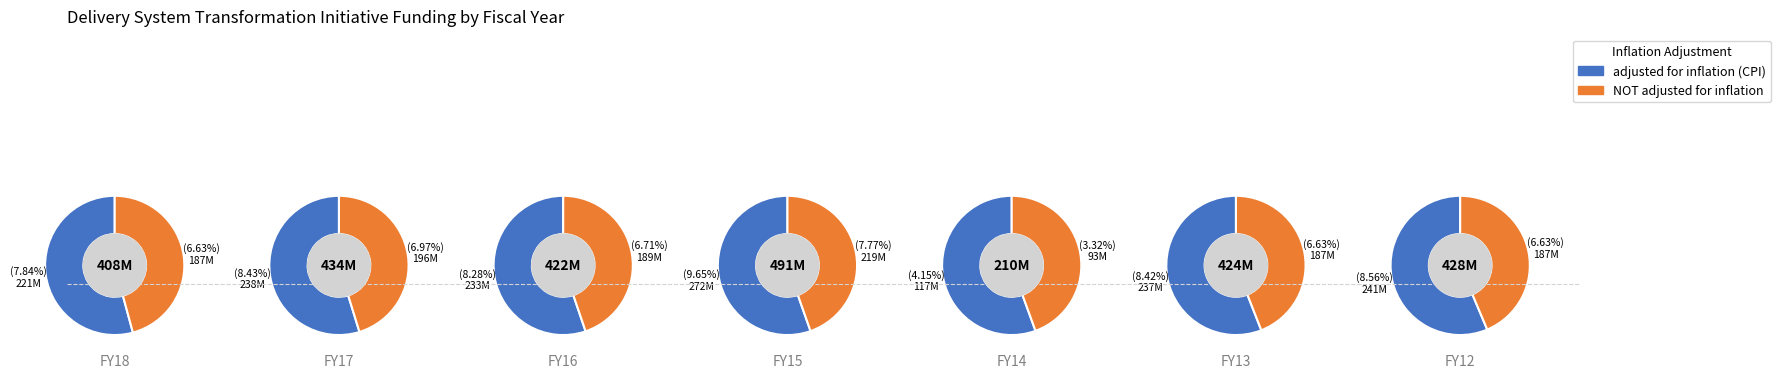

What is the smallest slice in the pie chart?

FY14